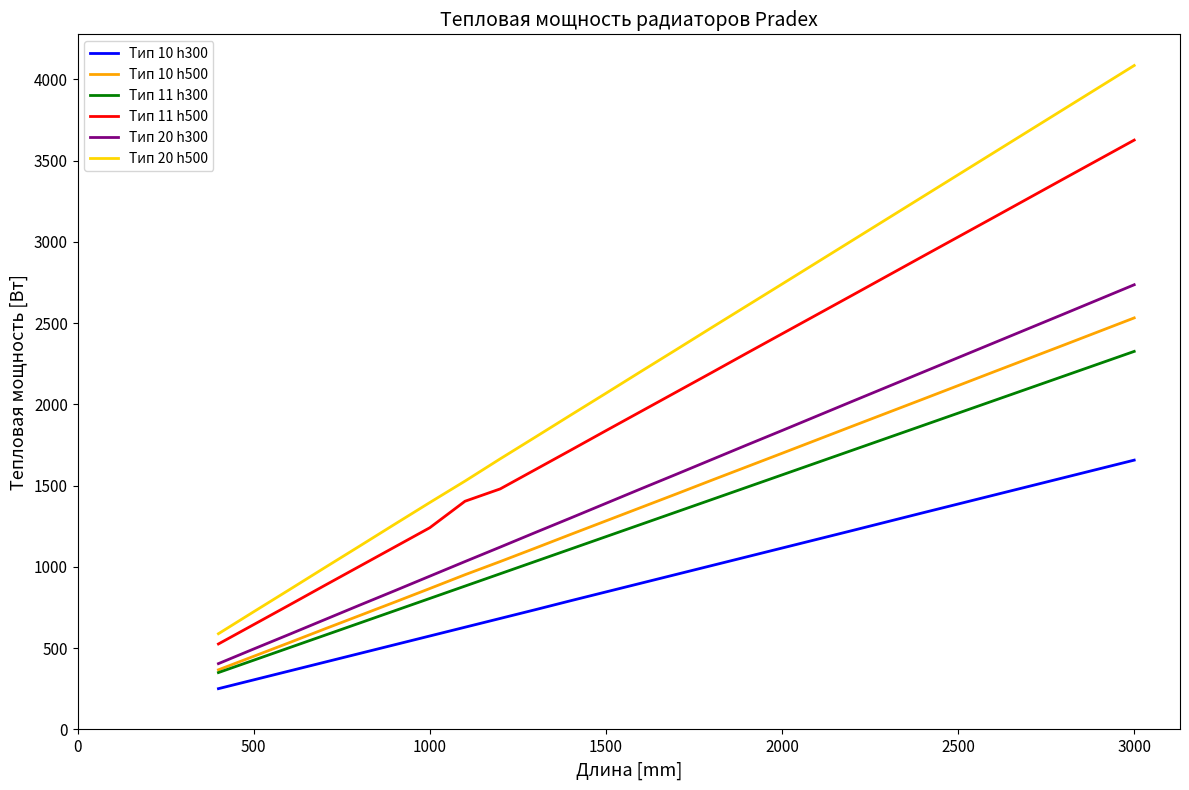

Which series has the widest spread of values?

Тип 20 h500